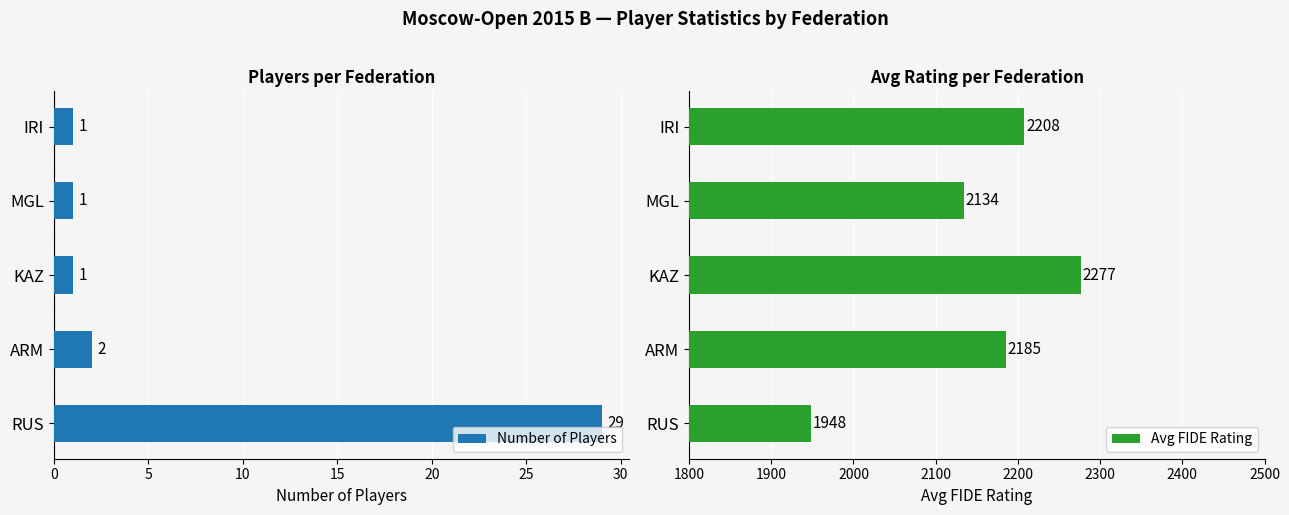

How many data points in Number of Players are above 1?

2